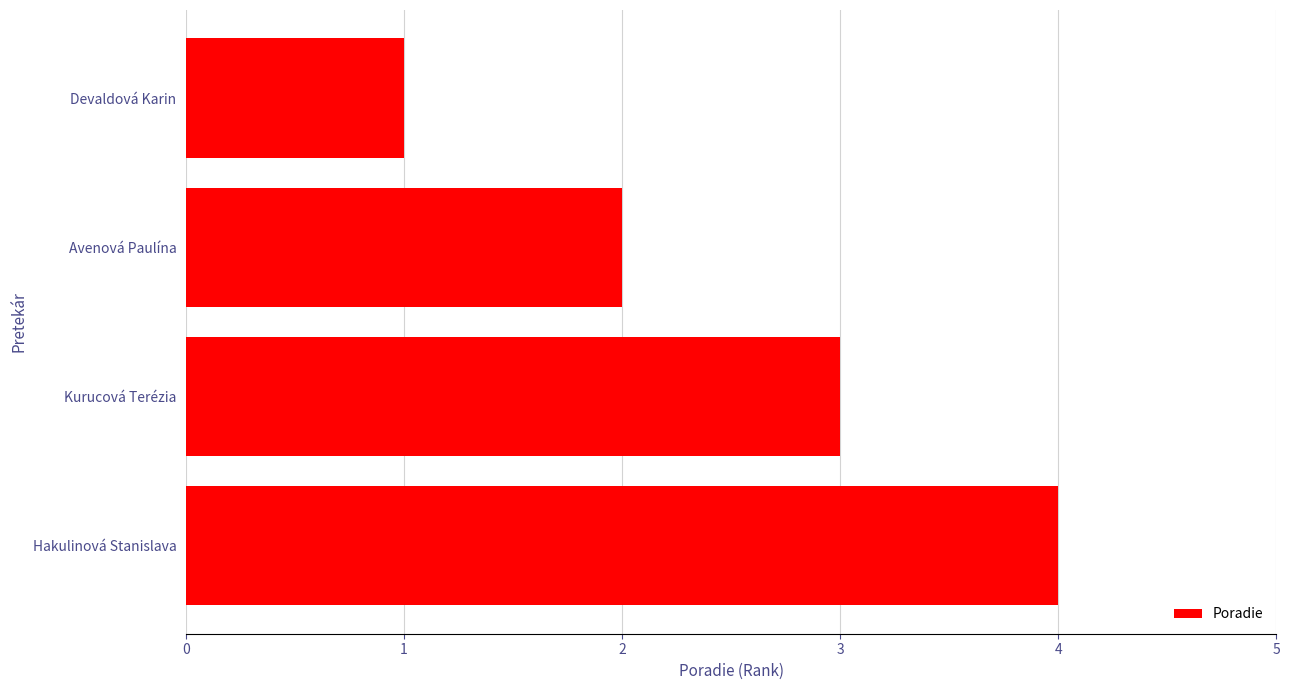

What is the ratio of the value at Avenová Paulína to the value at Devaldová Karin?

2.0